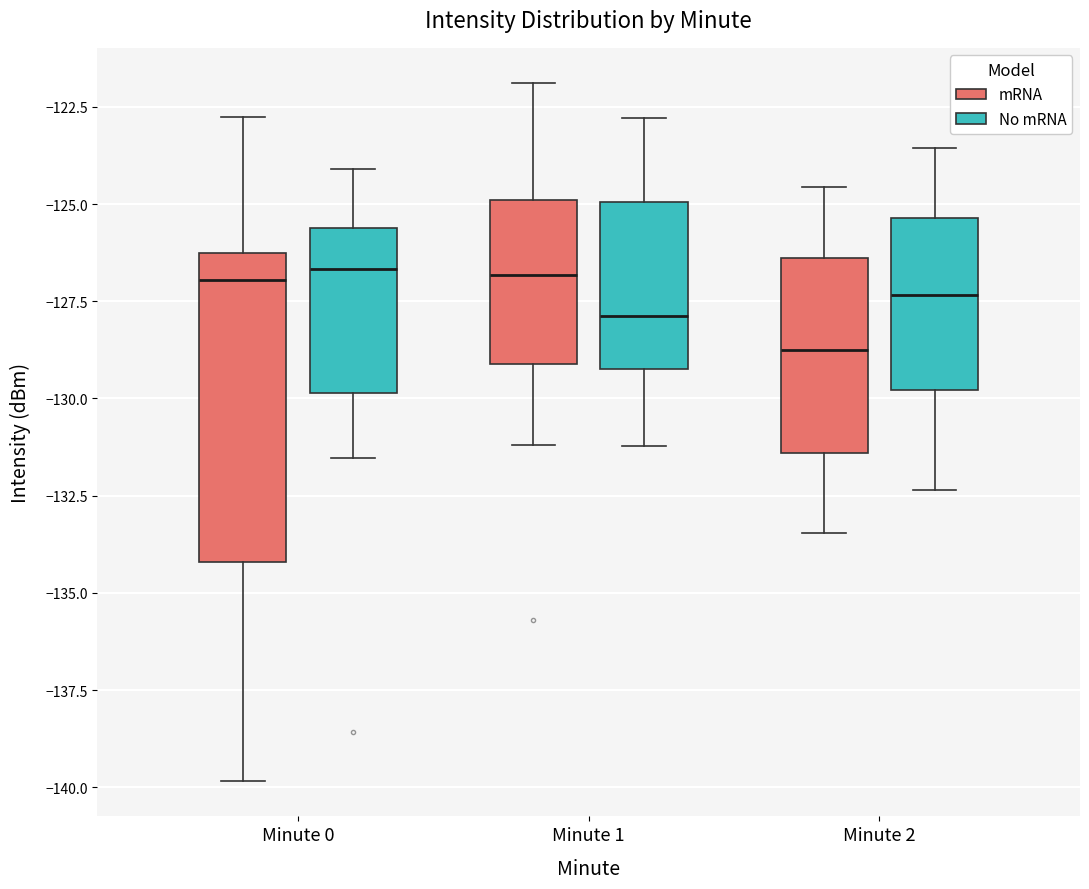

Where does the lower whisker of the box for Minute 1 (No mRNA) end on the y-axis? The values are not printed on the chart, so give them approximately, as read against the axis.

-131.0